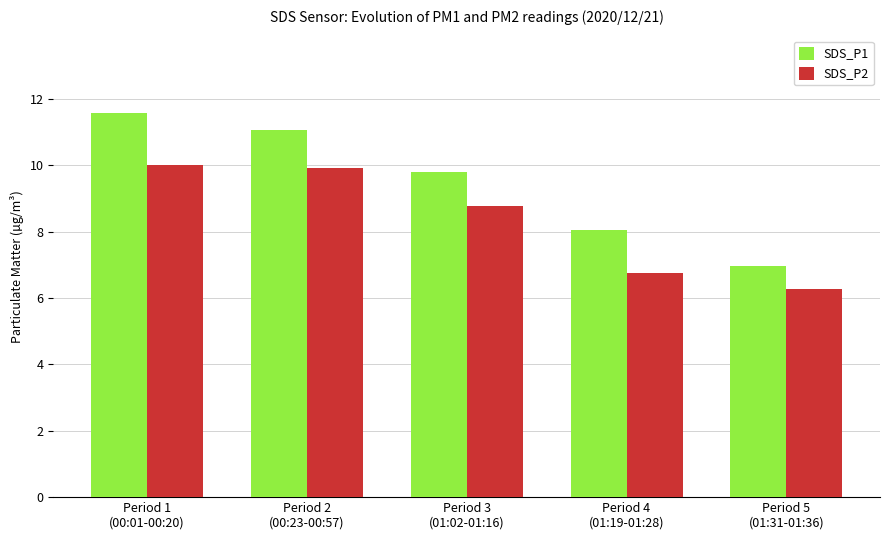

Does the chart contain stacked bars?

No